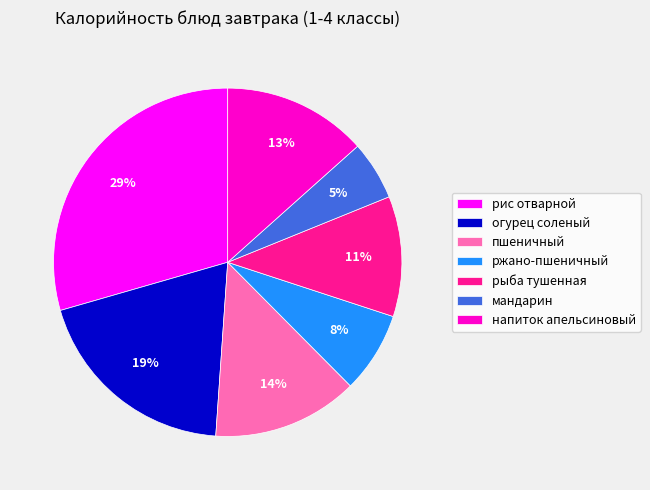

What is the ratio of the value at огурец соленый to the value at рыба тушенная?

1.7